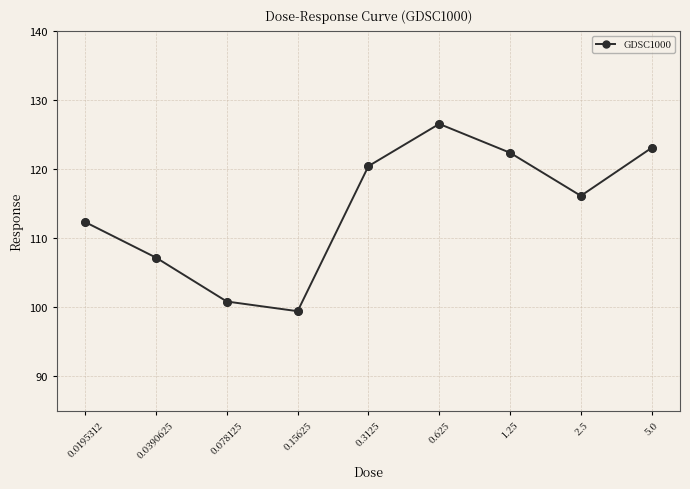

What is the change in value from 0.0390625 to 0.625?

+19.4